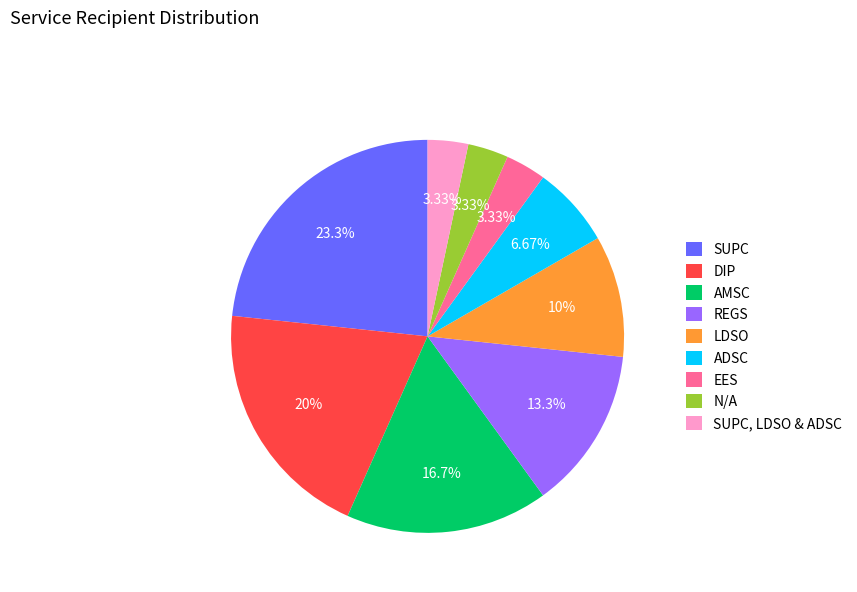

Which slice is the largest?

SUPC